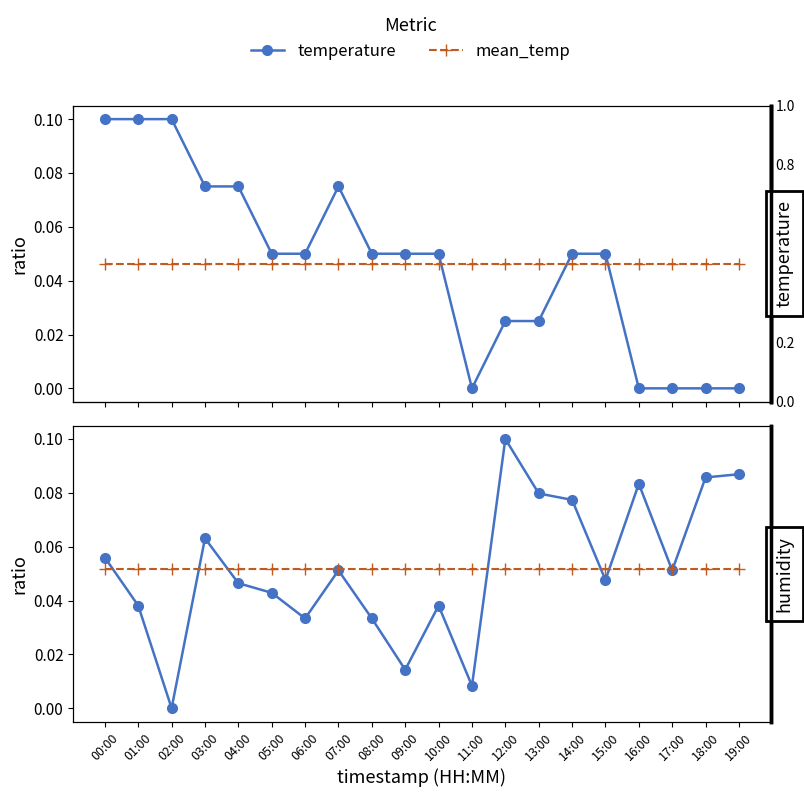

How many intersections are there between mean_temp and temperature?

3